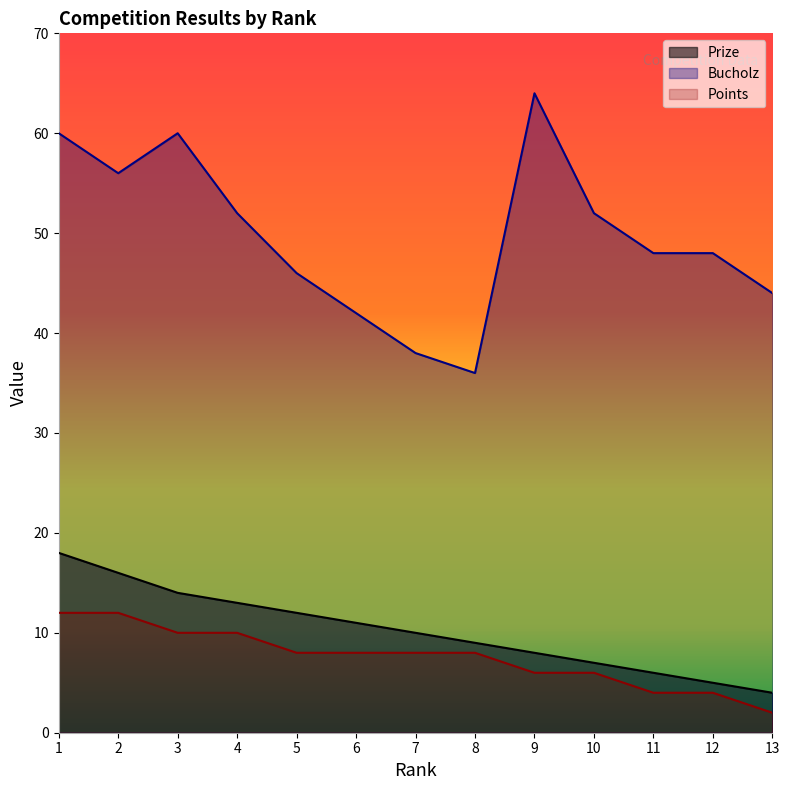

The Prize series shows 6 at 11. True or false?

True